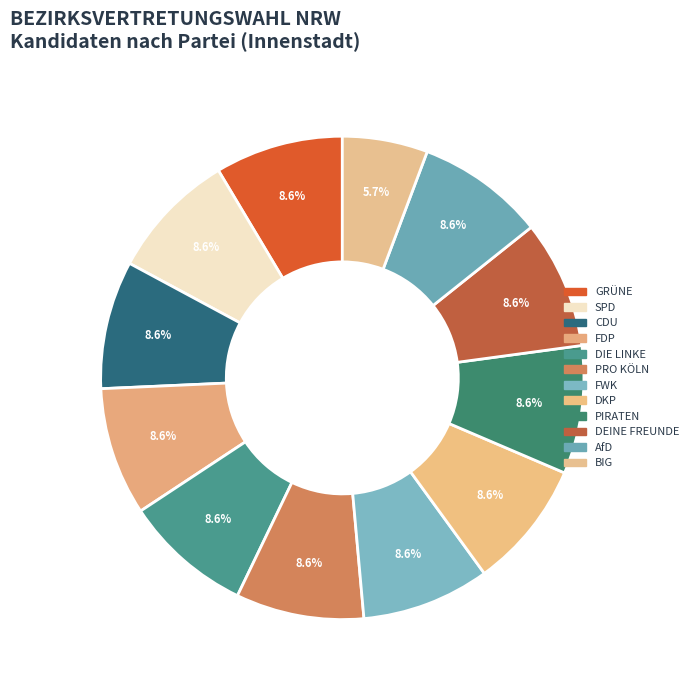

How many segments does this pie chart have?

12